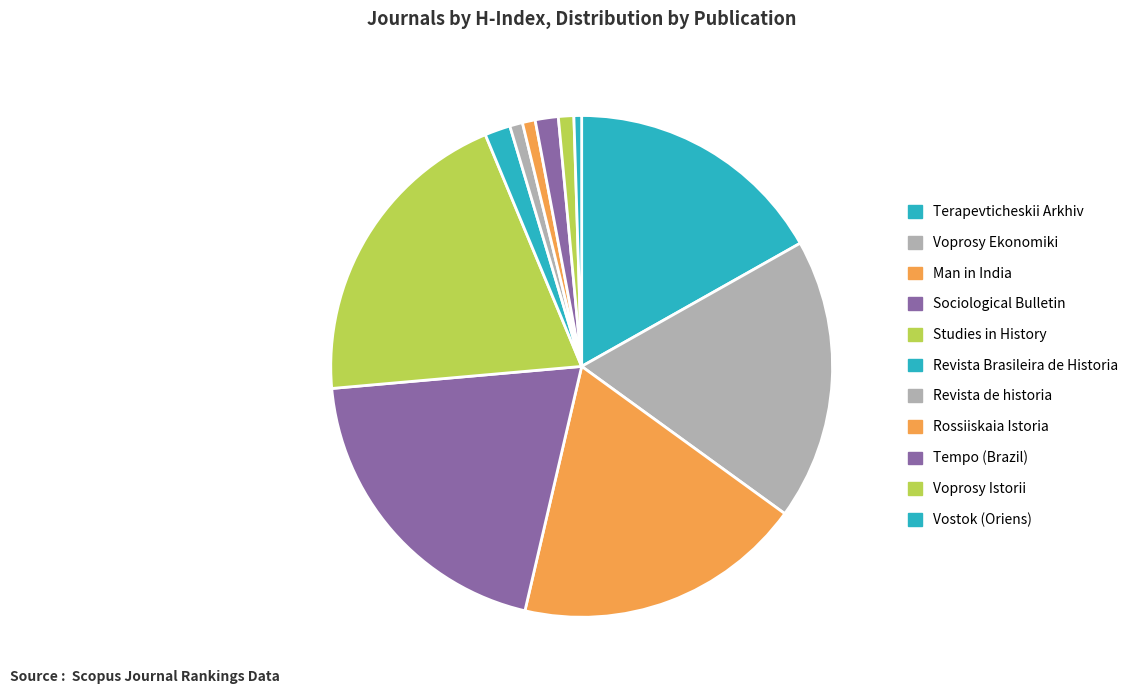

What is the ratio of the value at Voprosy Ekonomiki to the value at Man in India?

1.0